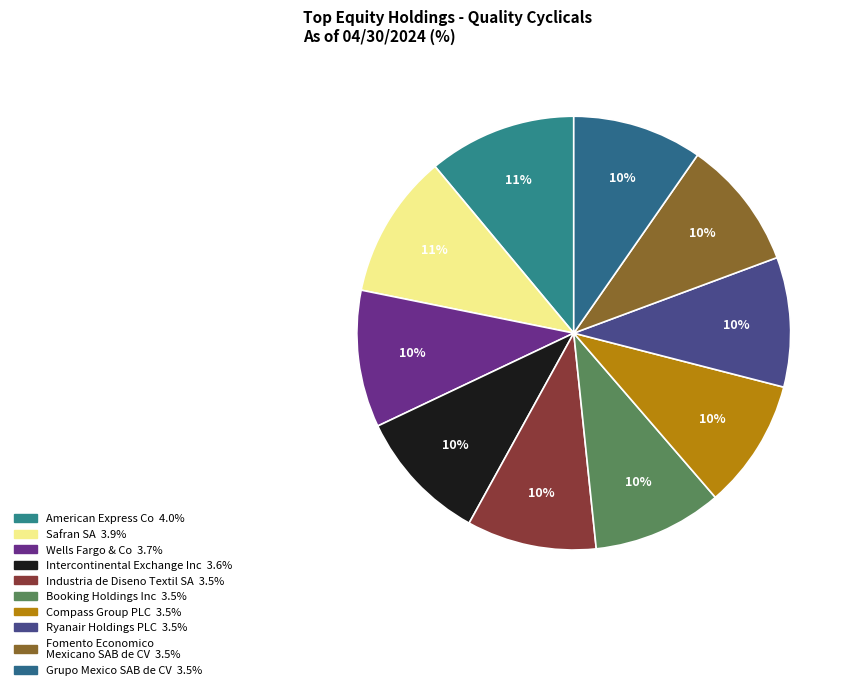

How many segments does this pie chart have?

10